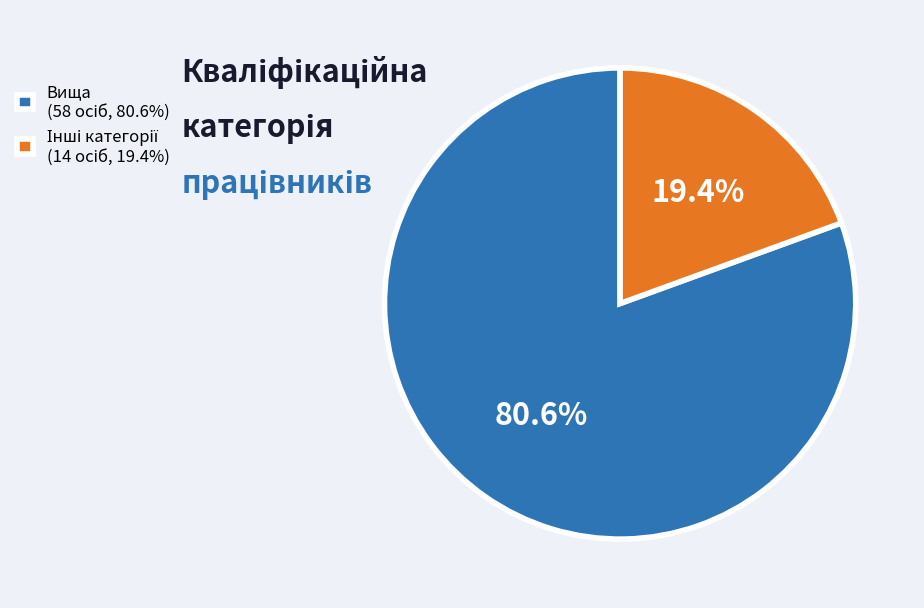

Is there any slice that represents more than half of the pie?

Yes